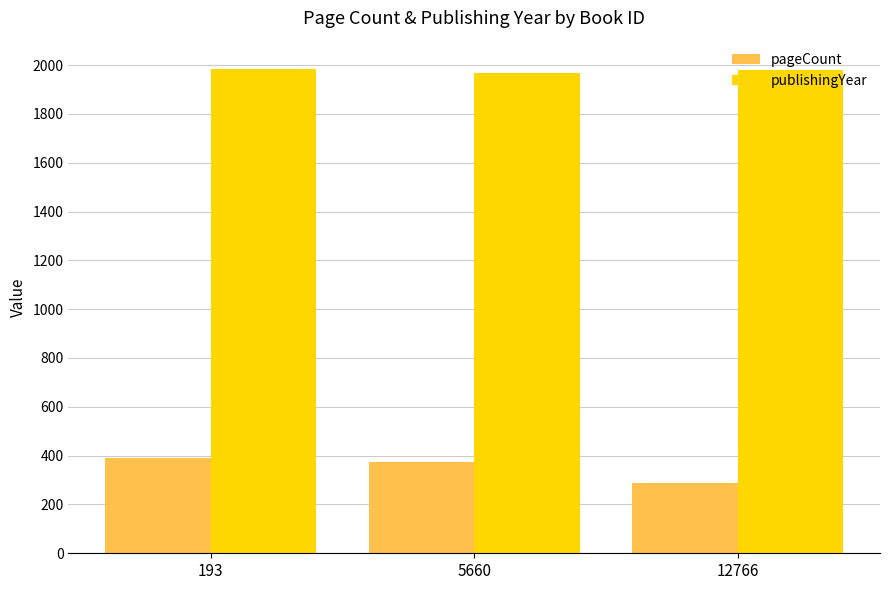

At how many categories does at least one series exceed 1148?

3